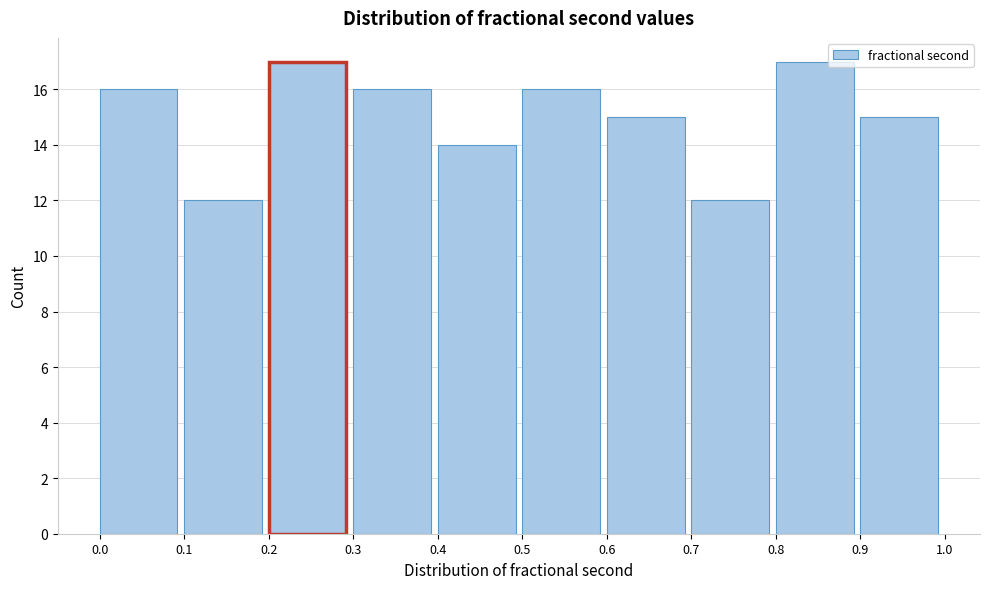

How tall is the bar that spans 0.2 to 0.3 on the x-axis? The values are not printed on the chart, so give them approximately, as read against the axis.

17